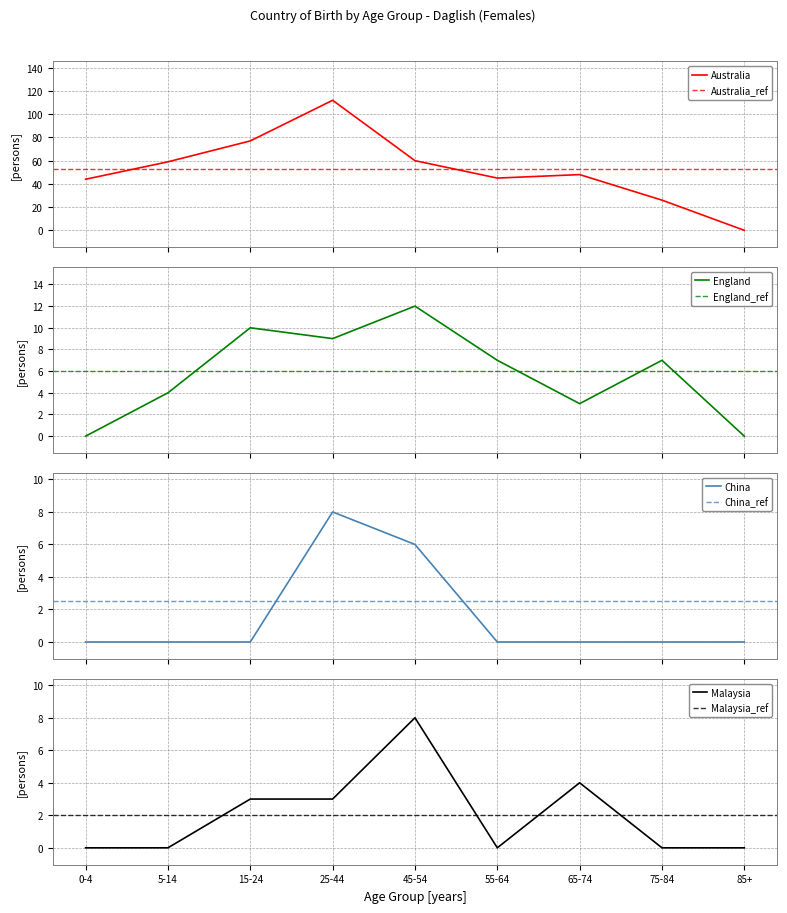

Reading left to right, what are all the values shown in this chart?

Australia: 0-4=44	5-14=59	15-24=77	25-44=112	45-54=60	55-64=45	65-74=48	75-84=26	85+=0
England: 0-4=0	5-14=4	15-24=10	25-44=9	45-54=12	55-64=7	65-74=3	75-84=7	85+=0
China: 0-4=0	5-14=0	15-24=0	25-44=8	45-54=6	55-64=0	65-74=0	75-84=0	85+=0
Malaysia: 0-4=0	5-14=0	15-24=3	25-44=3	45-54=8	55-64=0	65-74=4	75-84=0	85+=0